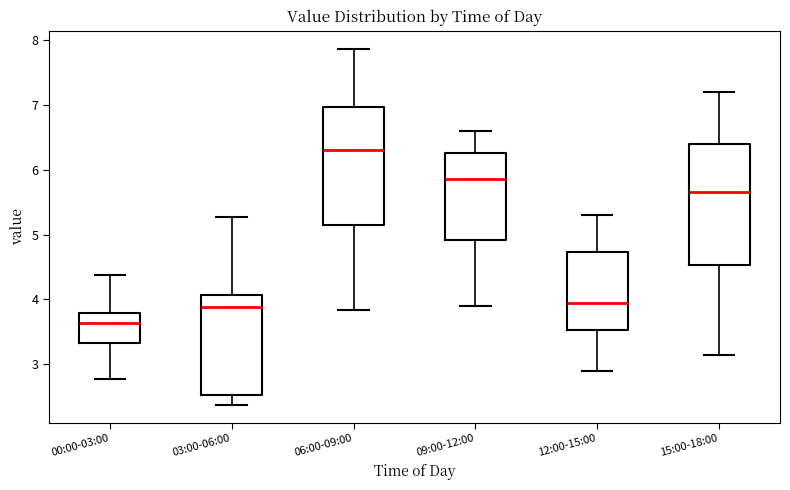

Which box has the lowest median line?

00:00-03:00